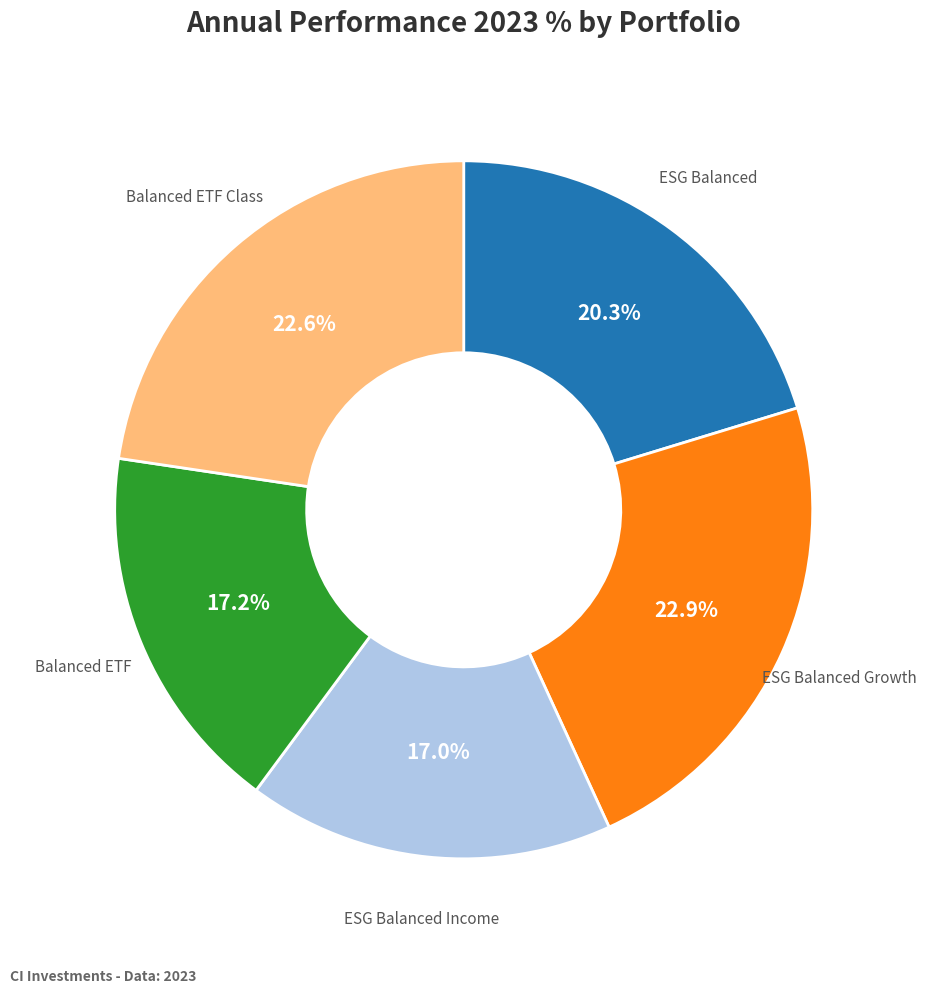

Is there any slice that represents more than half of the pie?

No